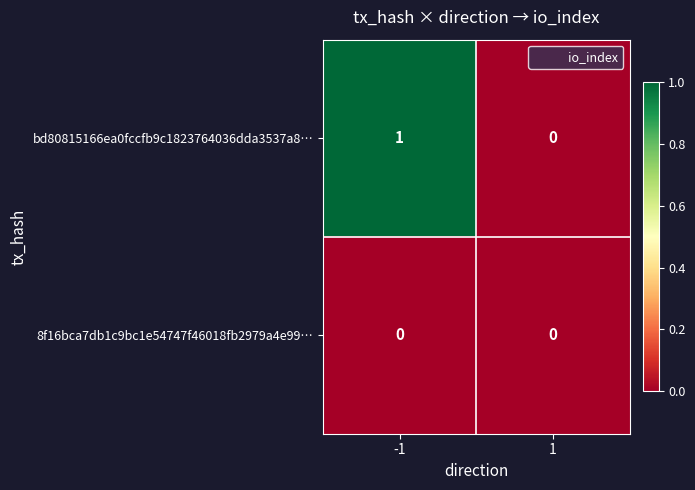

What is the total value across all series at -1?

1